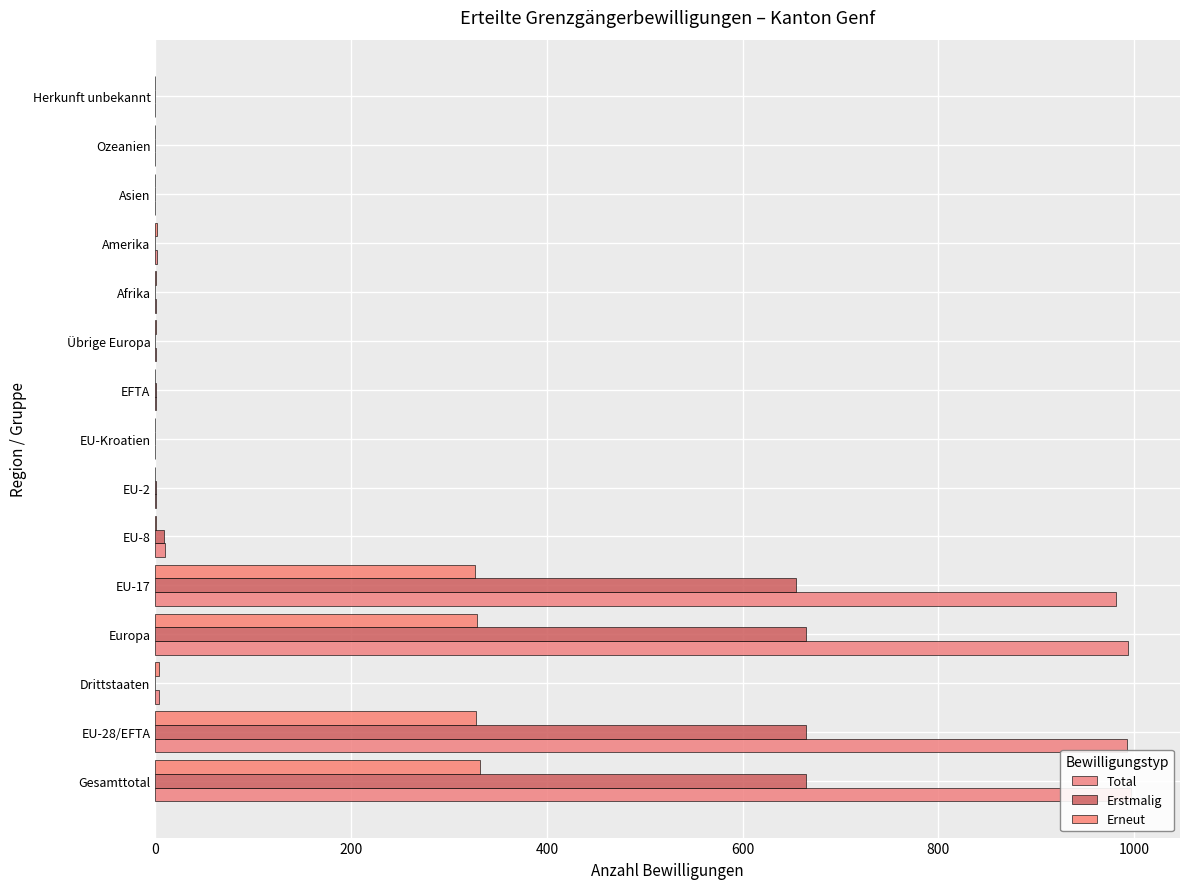

Rank the series at Amerika from highest to lowest value.

Total, Erneut, Erstmalig